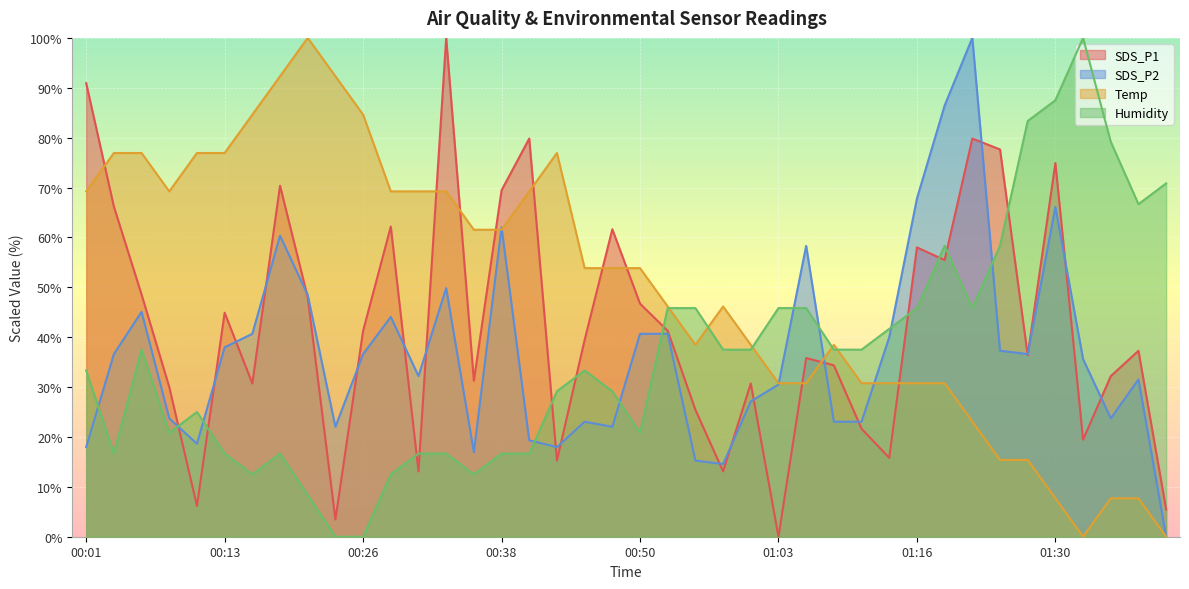

What is the maximum value shown in the chart?

100.0